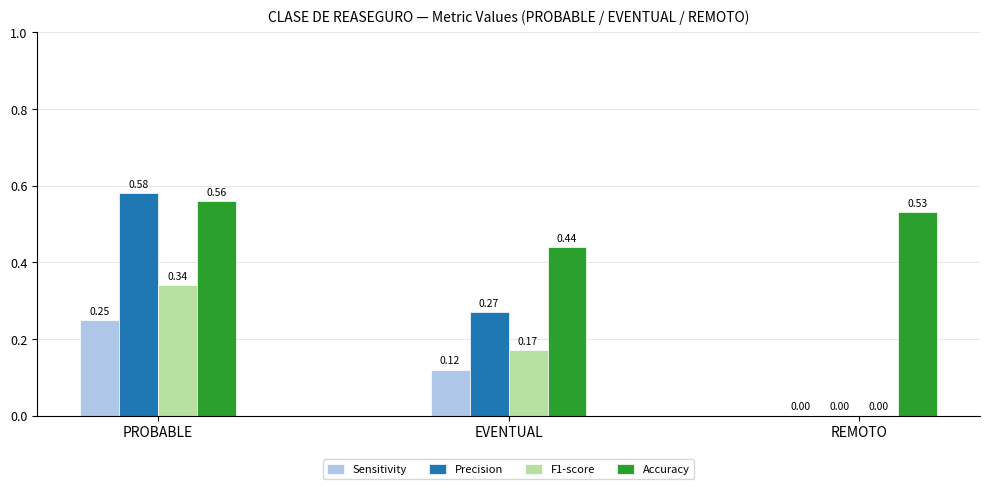

What is the total value across all series at PROBABLE?

1.7